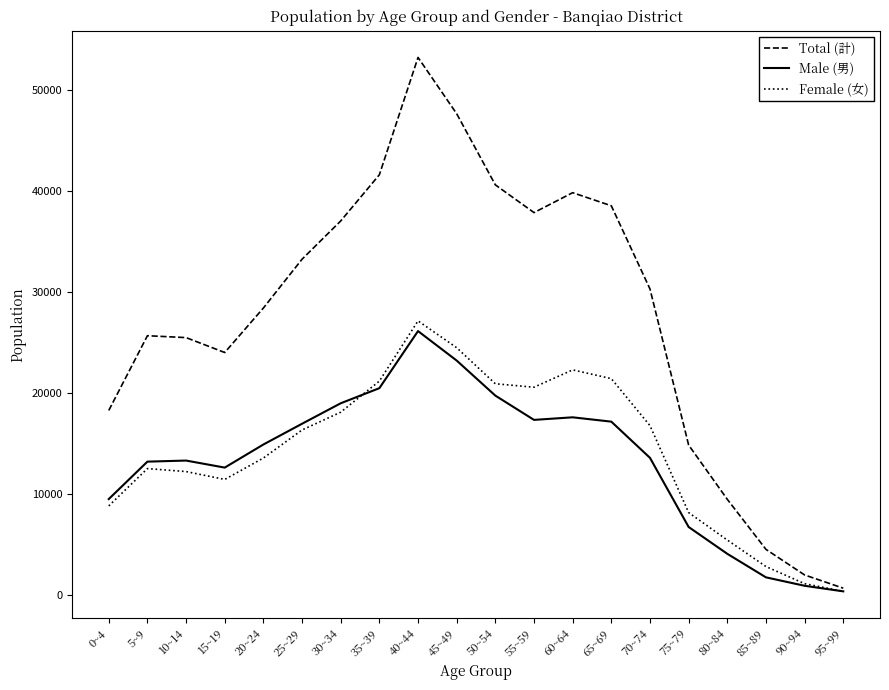

Where is Female (女) nearest to the value 13714?

20~24